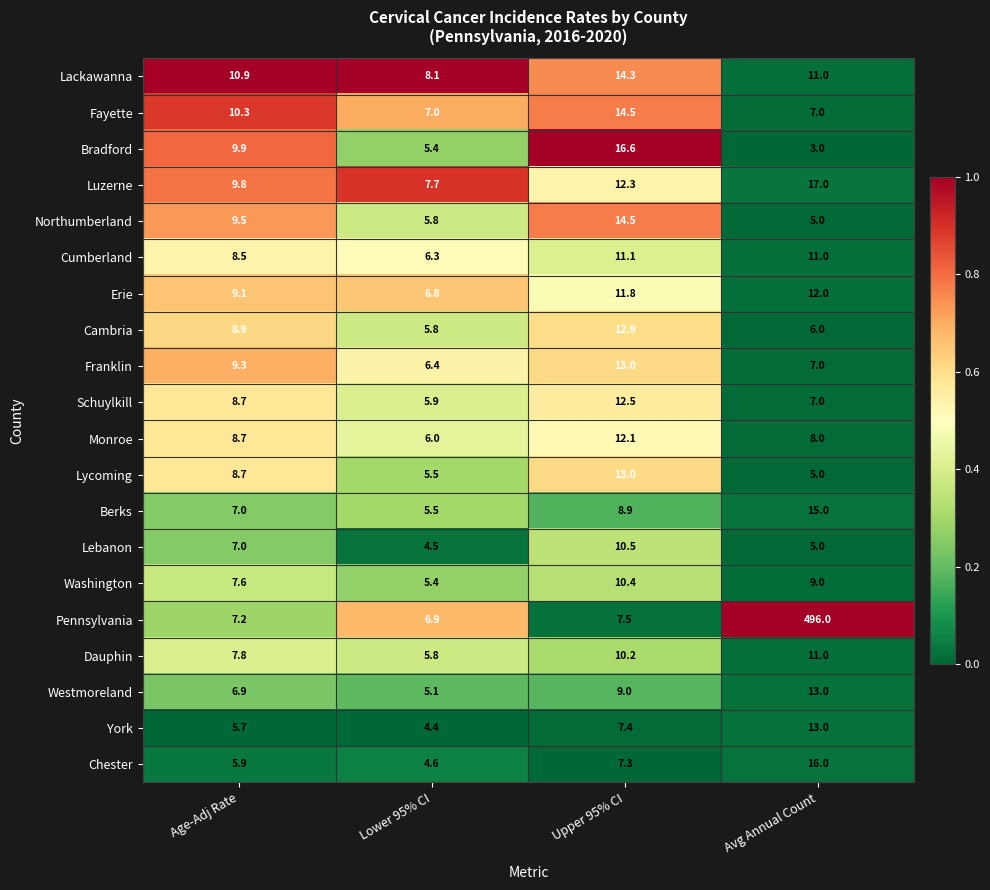

How many categories are shown in the chart?

4